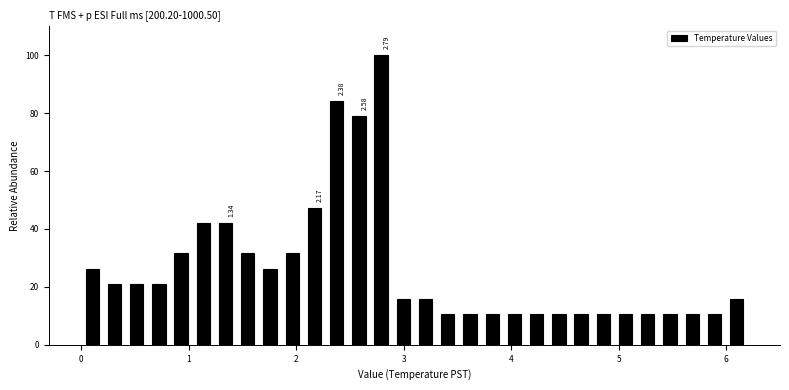

Around what value on the x-axis is the tallest bar? Give the approximate position of its centre, as read against the axis.

2.8